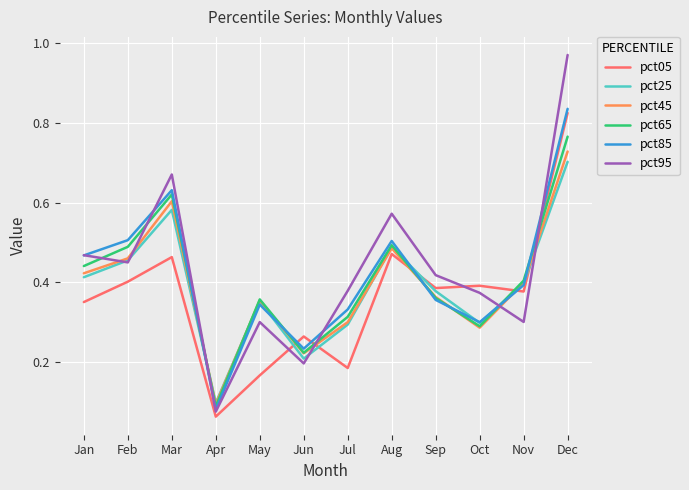

How many categories are shown in the chart?

12